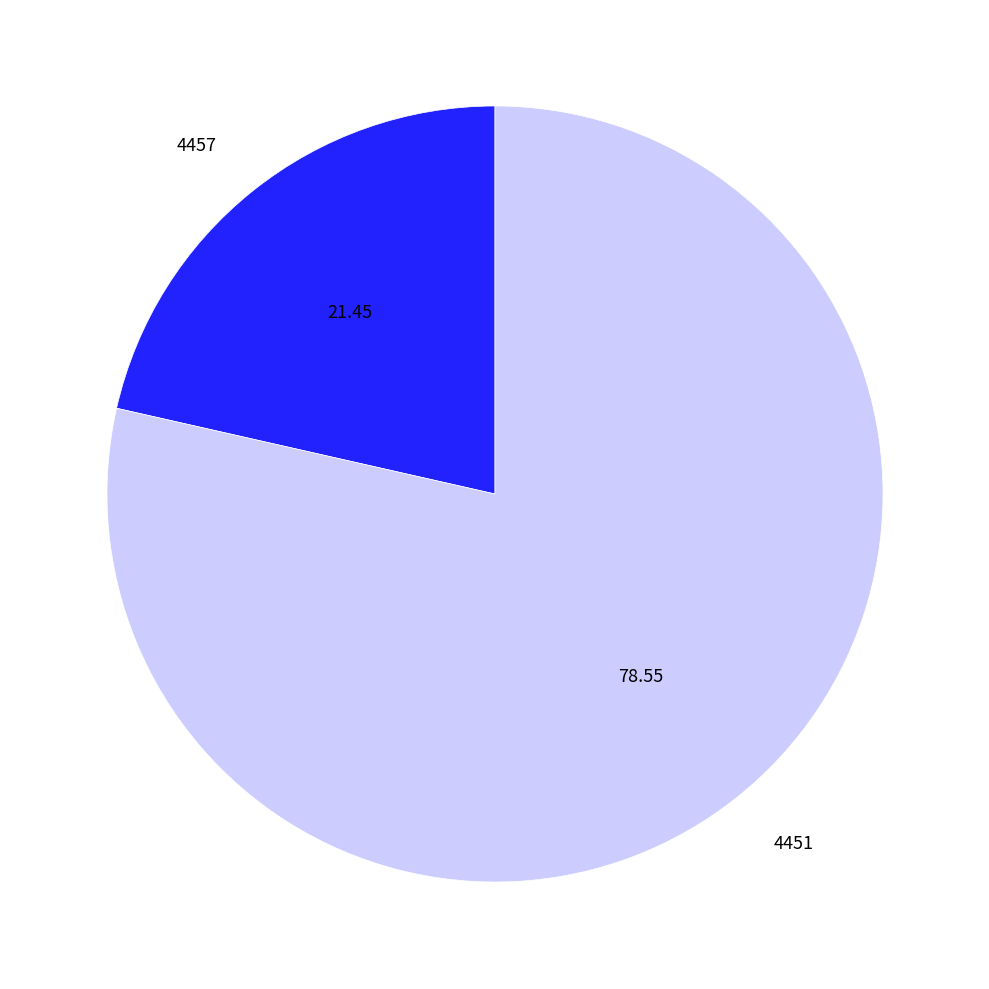

Which category has the biggest portion of the pie?

4451